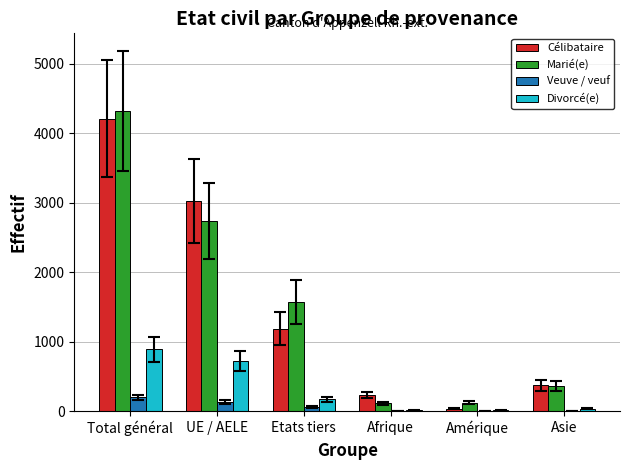

Is the value of Divorcé(e) at Etats tiers greater than the value of Veuve / veuf at Afrique?

Yes